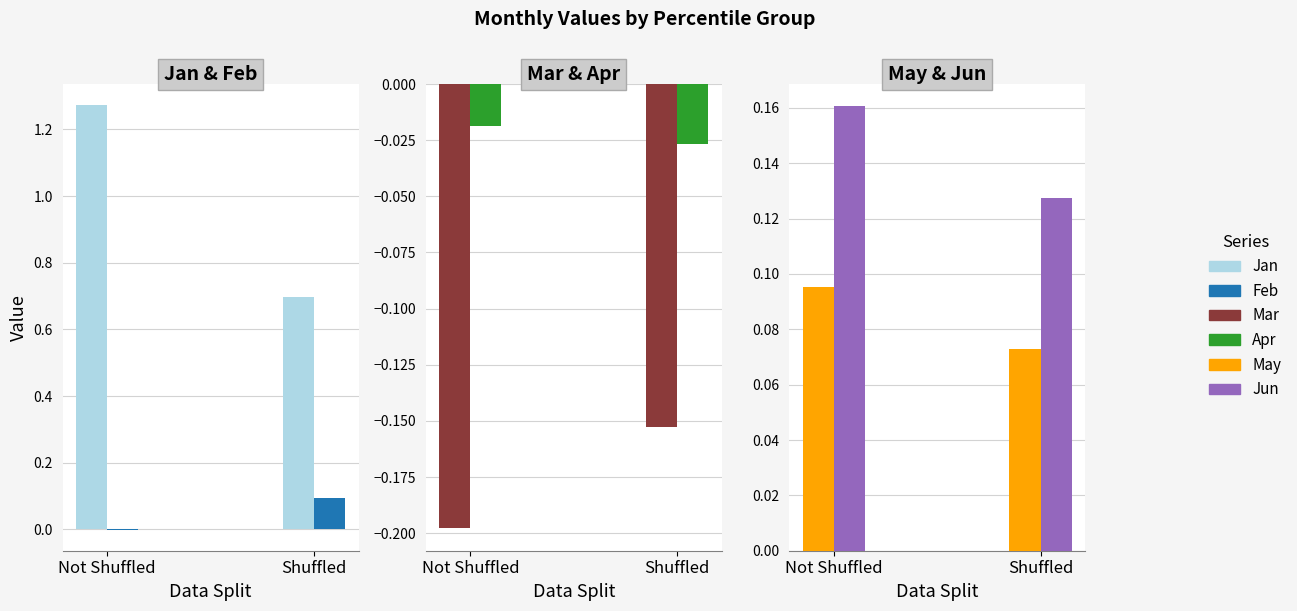

The Mar series shows -0.2 at Shuffled. True or false?

False